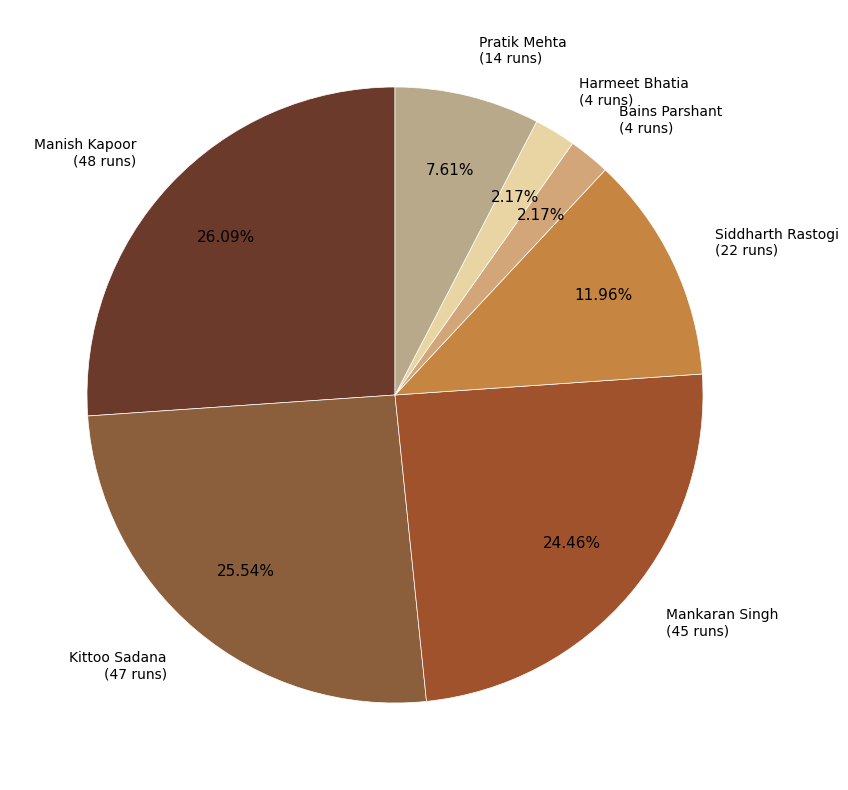

Is it true that Harmeet Bhatia is 16% of the pie?

False